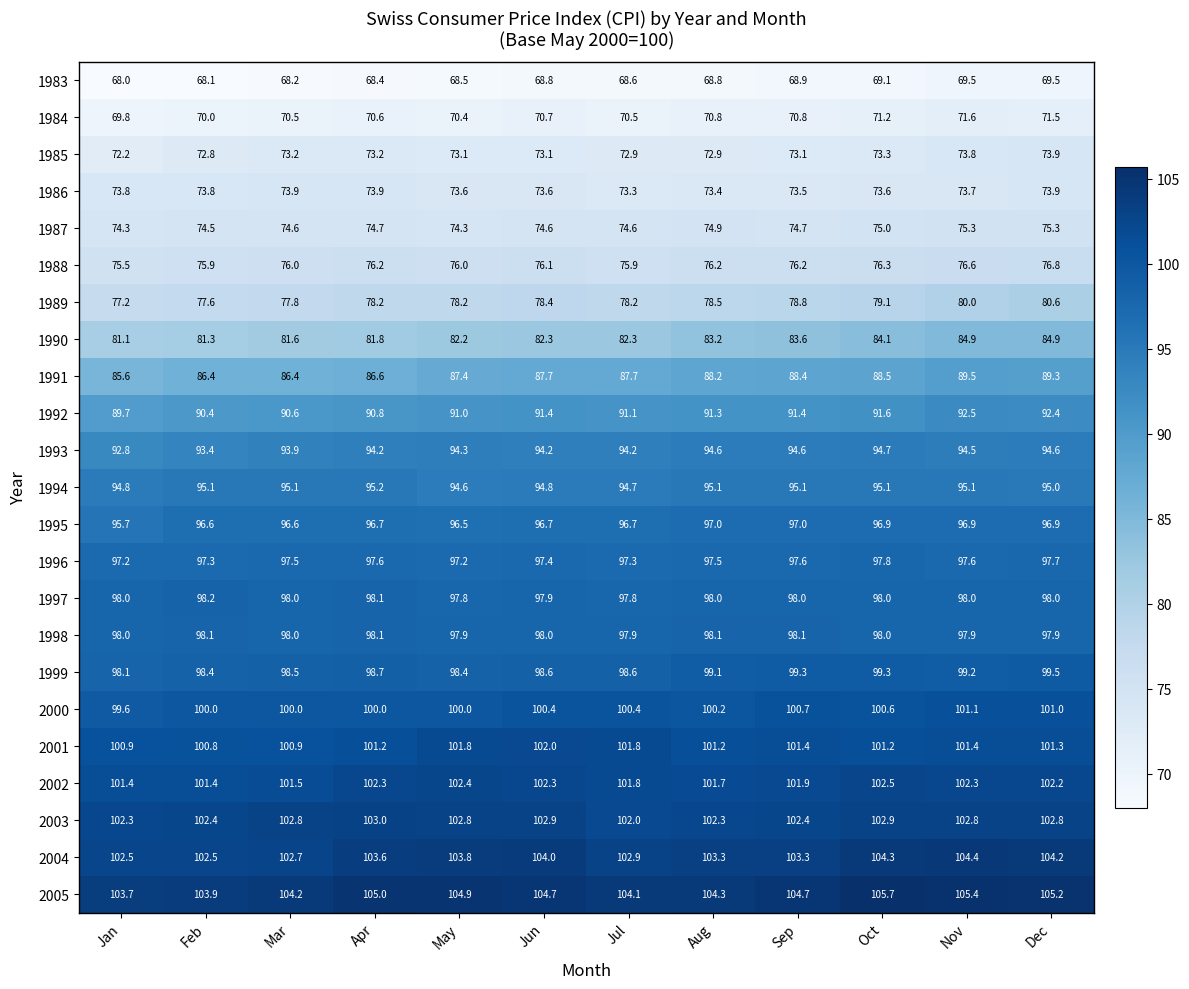

Rank the series at Nov from highest to lowest value.

2005, 2004, 2003, 2002, 2001, 2000, 1999, 1997, 1998, 1996, 1995, 1994, 1993, 1992, 1991, 1990, 1989, 1988, 1987, 1985, 1986, 1984, 1983